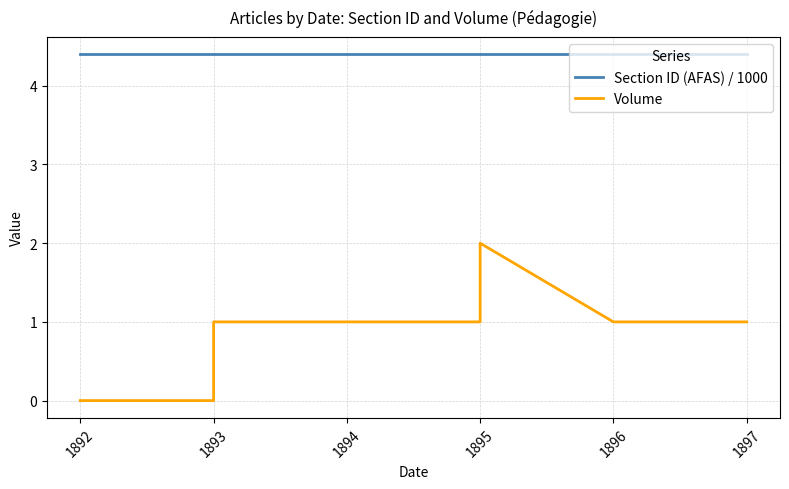

What is the maximum value for Section ID (AFAS) / 1000?

4.4